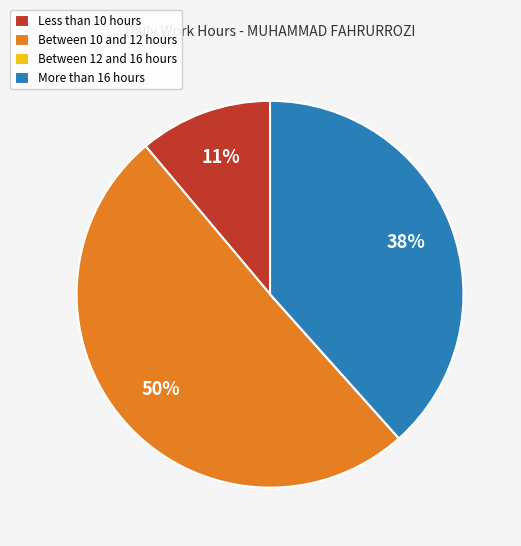

Approximately how many times larger is the value at More than 16 hours compared to Between 10 and 12 hours?

0.8